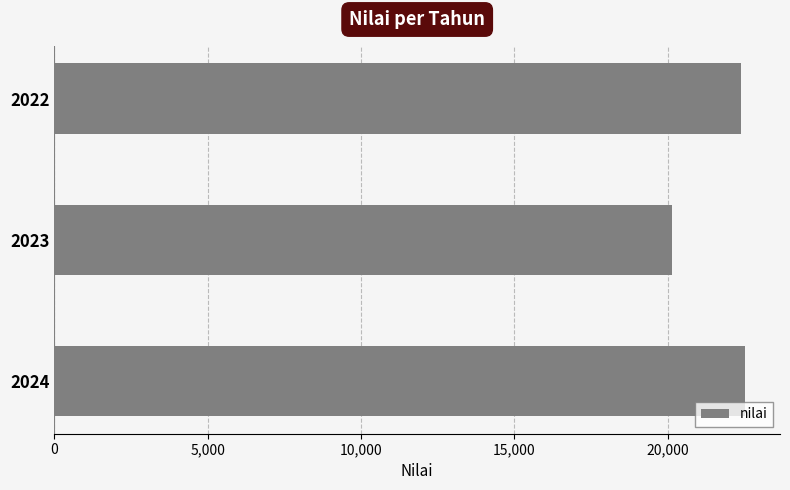

How many values are below 22388?

1